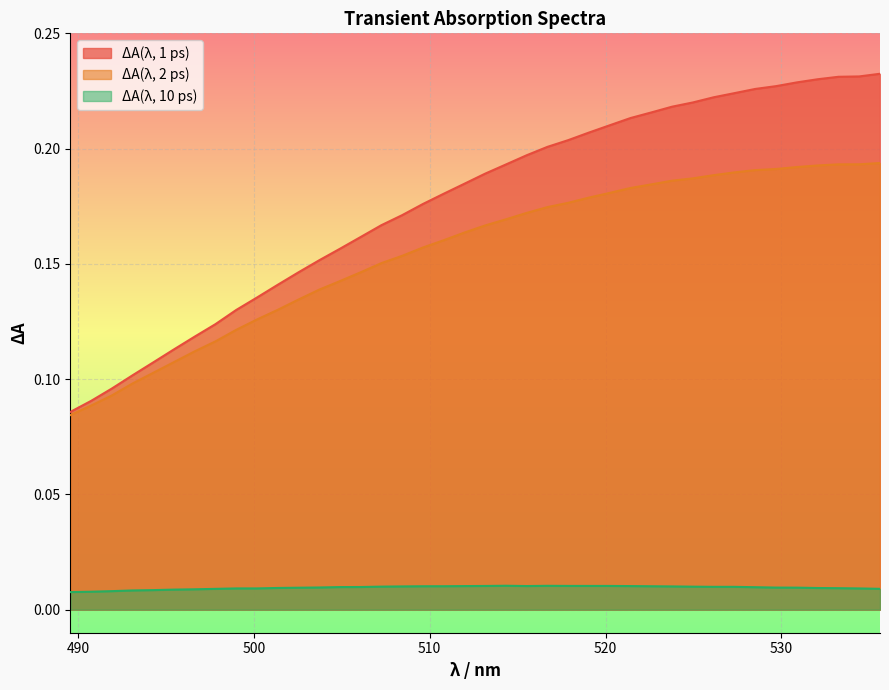

Reading left to right, extract all data points from this chart.

ΔA(λ, 1 ps): 0.1	0.1	0.1	0.1	0.1	0.1	0.1	0.1	0.1	0.1	0.1	0.1	0.2	0.2	0.2	0.2	0.2	0.2	0.2	0.2	0.2	0.2	0.2	0.2	0.2	0.2	0.2	0.2	0.2	0.2	0.2	0.2	0.2	0.2	0.2	0.2	0.2	0.2	0.2	0.2
ΔA(λ, 2 ps): 0.1	0.1	0.1	0.1	0.1	0.1	0.1	0.1	0.1	0.1	0.1	0.1	0.1	0.1	0.1	0.2	0.2	0.2	0.2	0.2	0.2	0.2	0.2	0.2	0.2	0.2	0.2	0.2	0.2	0.2	0.2	0.2	0.2	0.2	0.2	0.2	0.2	0.2	0.2	0.2
ΔA(λ, 10 ps): 0.0	0.0	0.0	0.0	0.0	0.0	0.0	0.0	0.0	0.0	0.0	0.0	0.0	0.0	0.0	0.0	0.0	0.0	0.0	0.0	0.0	0.0	0.0	0.0	0.0	0.0	0.0	0.0	0.0	0.0	0.0	0.0	0.0	0.0	0.0	0.0	0.0	0.0	0.0	0.0